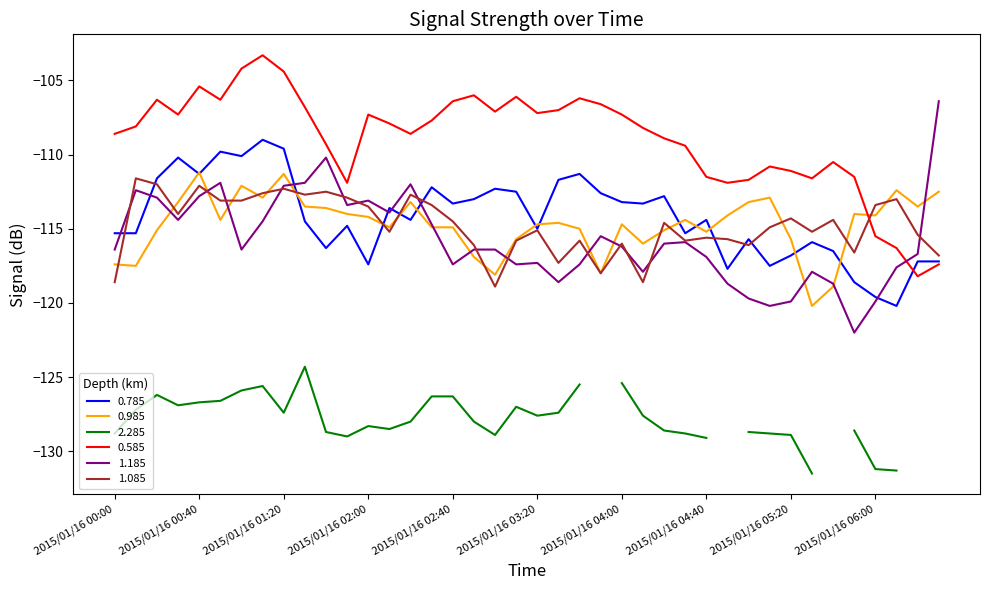

Is it true that 0.785 equals -34.0 at 2015/01/16 06:00?

False